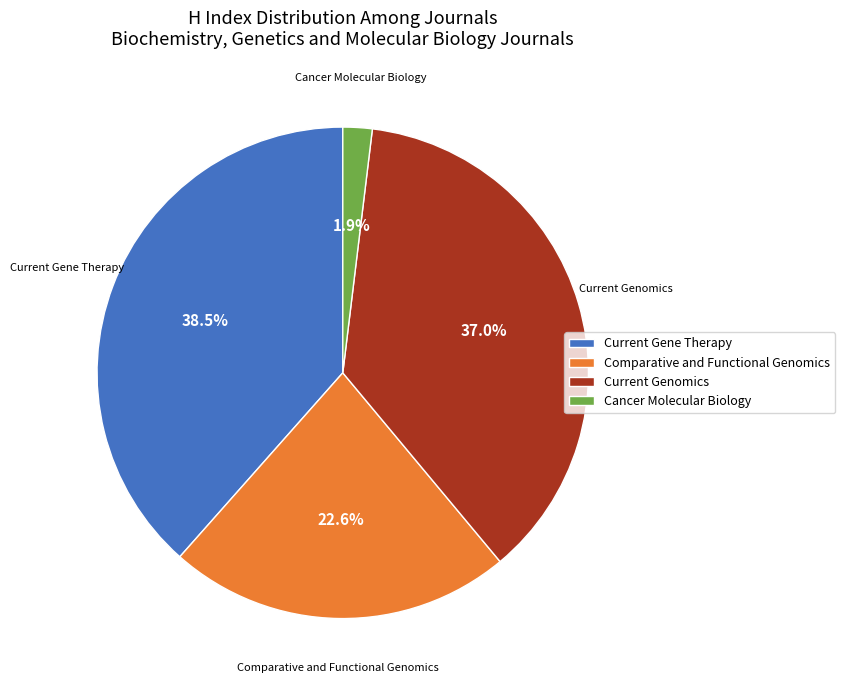

What is the smallest slice in the pie chart?

Cancer Molecular Biology